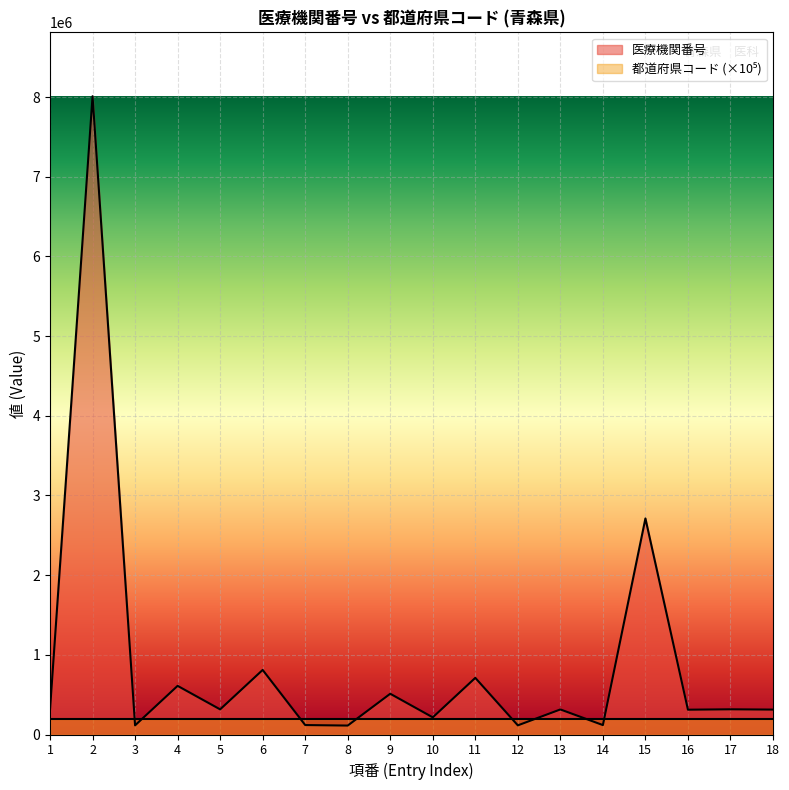

What is the maximum value shown in the chart?

8010221